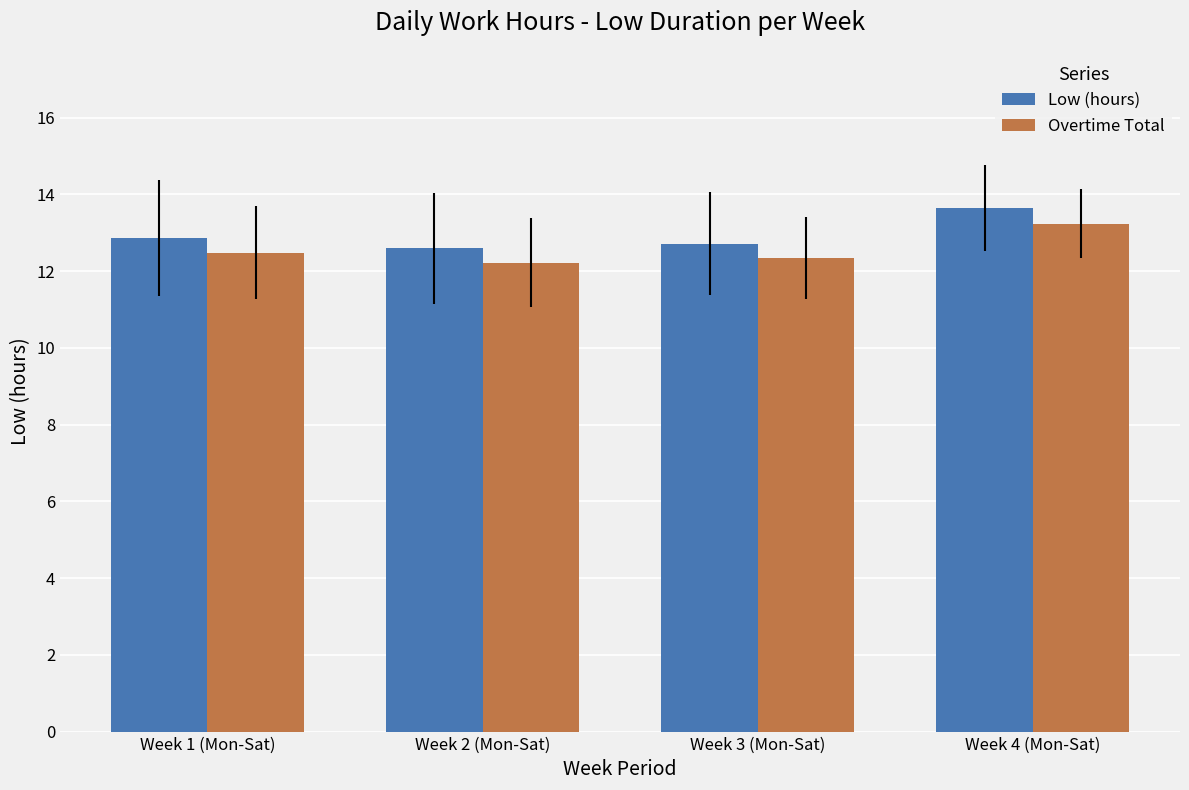

How many bars are there in each group?

2